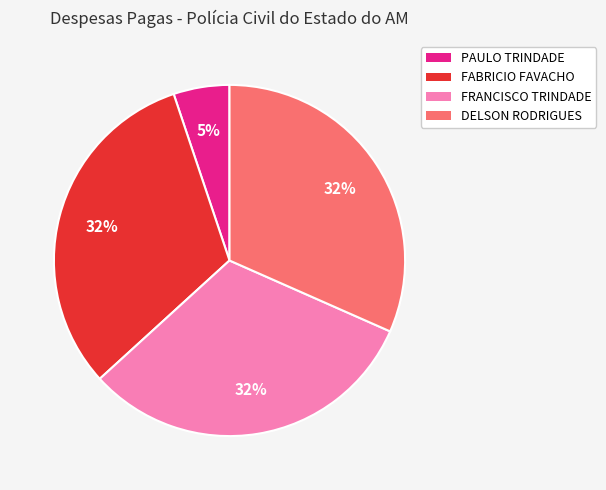

Is there a majority slice in this chart?

No